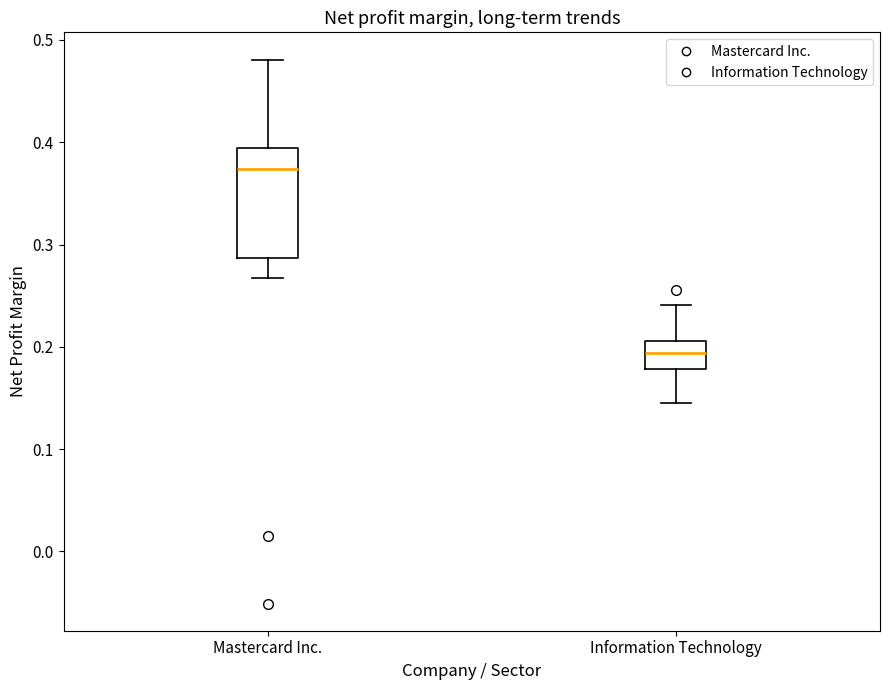

Reading left to right, transcribe this box plot: for each box, give where its median line is, the range the box spans, and where its two whiskers end, as read against the y-axis. The values are not printed on the chart, so give them approximately, as read against the axis.

Mastercard Inc.: median 0.37, box 0.29 to 0.39, whiskers 0.27 to 0.48
Information Technology: median 0.19, box 0.18 to 0.21, whiskers 0.15 to 0.24